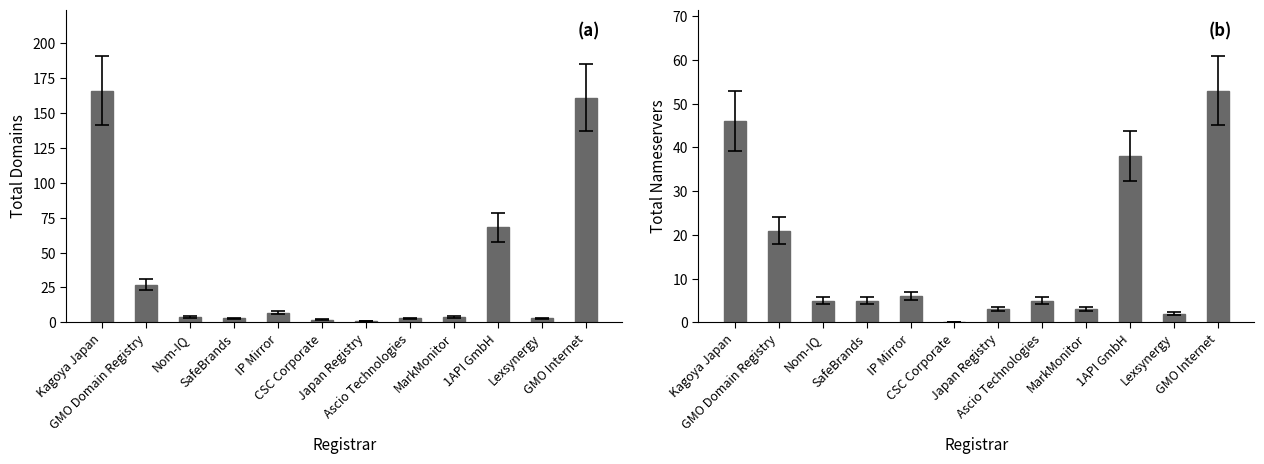

Reading left to right, transcribe all the data shown in this chart.

total-domains: Kagoya Japan=166	GMO Domain Registry=27	Nom-IQ=4	SafeBrands=3	IP Mirror=7	CSC Corporate=2	Japan Registry=1	Ascio Technologies=3	MarkMonitor=4	1API GmbH=68	Lexsynergy=3	GMO Internet=161
total-nameservers: Kagoya Japan=46	GMO Domain Registry=21	Nom-IQ=5	SafeBrands=5	IP Mirror=6	CSC Corporate=0	Japan Registry=3	Ascio Technologies=5	MarkMonitor=3	1API GmbH=38	Lexsynergy=2	GMO Internet=53